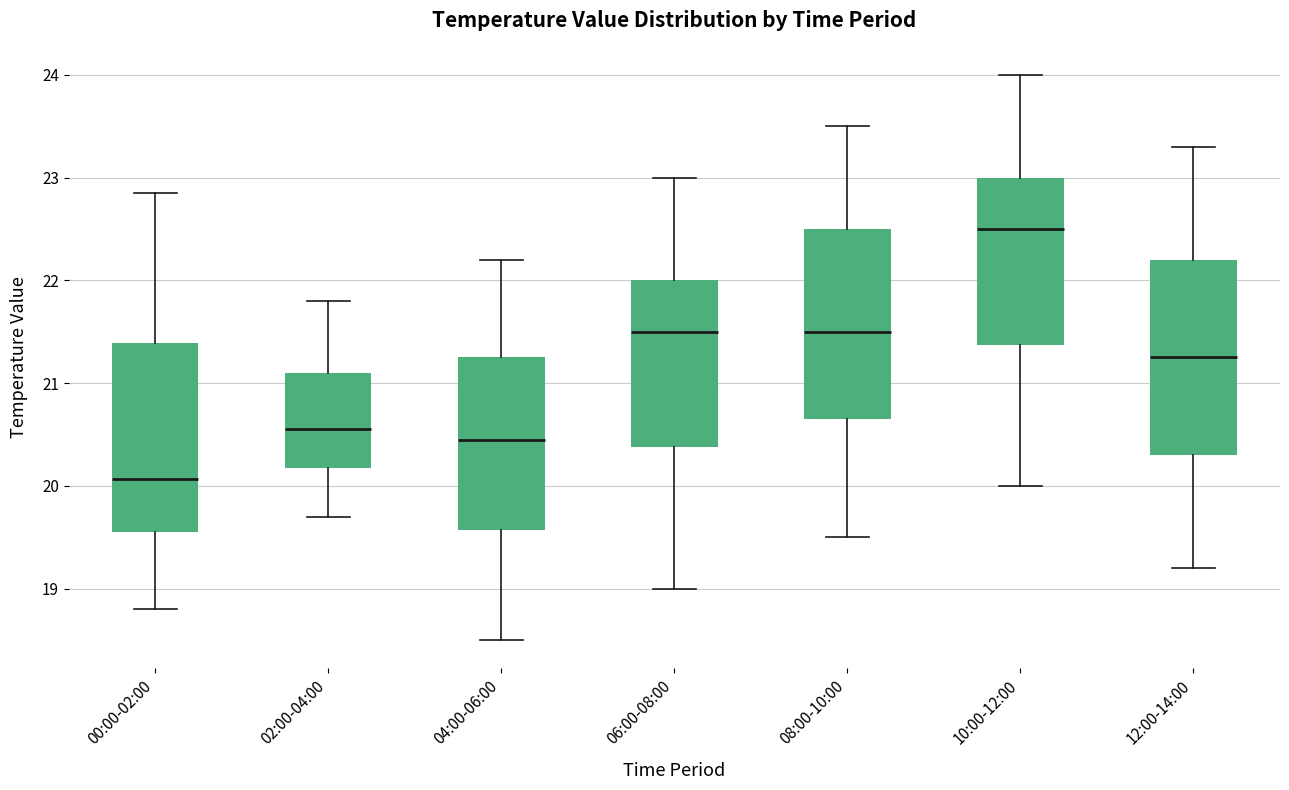

Which box's median line is the highest?

10:00-12:00